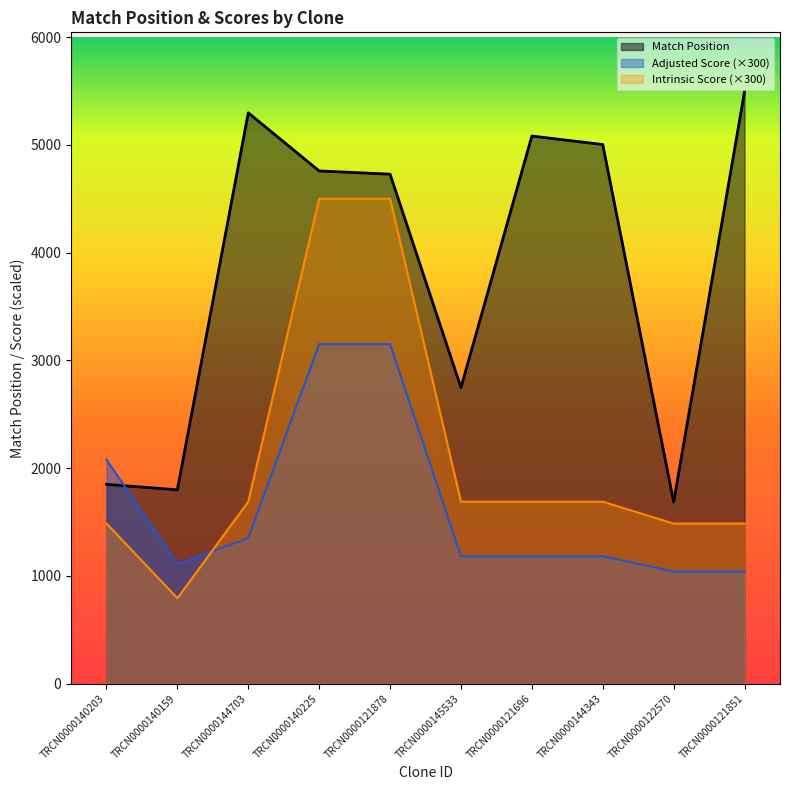

Reading left to right, what are all the values shown in this chart?

Match Position: TRCN0000140203=1849.0	TRCN0000140159=1798.0	TRCN0000144703=5297.0	TRCN0000140225=4758.0	TRCN0000121878=4728.0	TRCN0000145533=2747.0	TRCN0000121696=5082.0	TRCN0000144343=5003.0	TRCN0000122570=1685.0	TRCN0000121851=5495.0
Adjusted Score: TRCN0000140203=2079.0	TRCN0000140159=1108.8	TRCN0000144703=1350.0	TRCN0000140225=3150.0	TRCN0000121878=3150.0	TRCN0000145533=1181.2	TRCN0000121696=1181.2	TRCN0000144343=1181.2	TRCN0000122570=1039.5	TRCN0000121851=1039.5
Intrinsic Score: TRCN0000140203=1485.0	TRCN0000140159=792.0	TRCN0000144703=1687.5	TRCN0000140225=4500.0	TRCN0000121878=4500.0	TRCN0000145533=1687.5	TRCN0000121696=1687.5	TRCN0000144343=1687.5	TRCN0000122570=1485.0	TRCN0000121851=1485.0